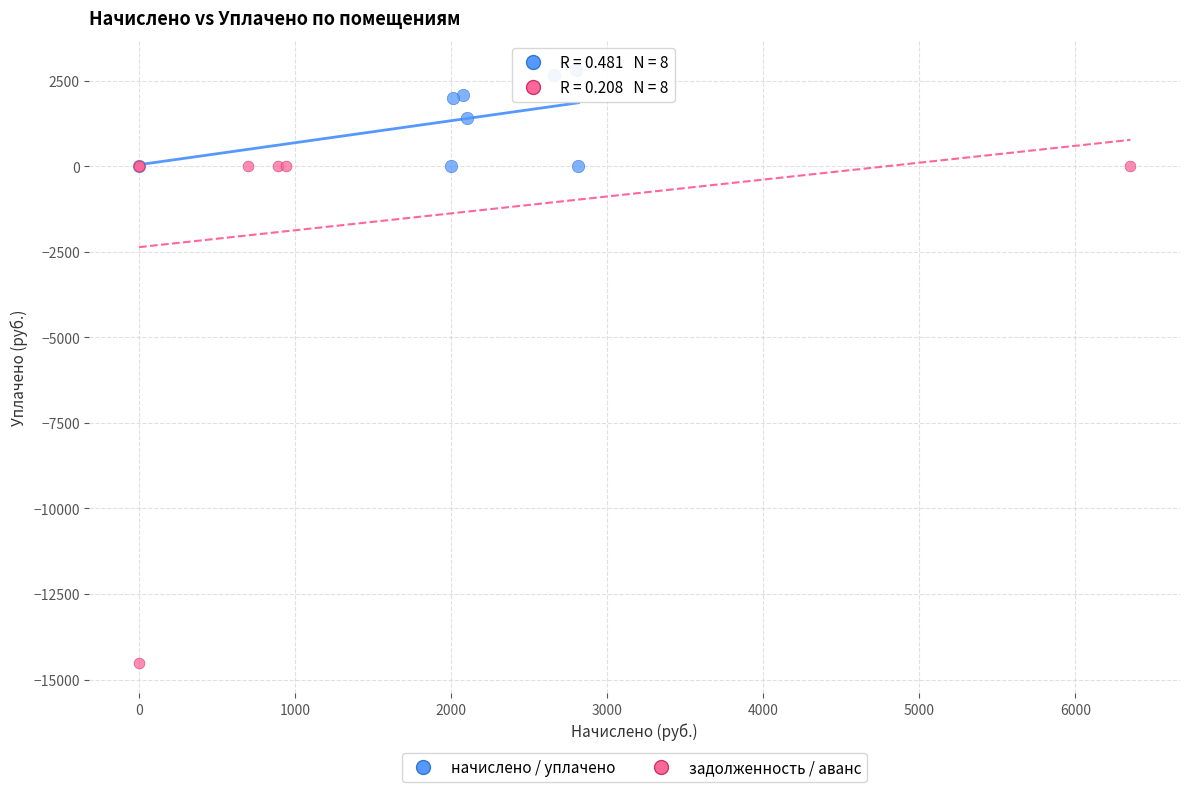

Which series reaches the minimum Y coordinate?

задолженность / аванс